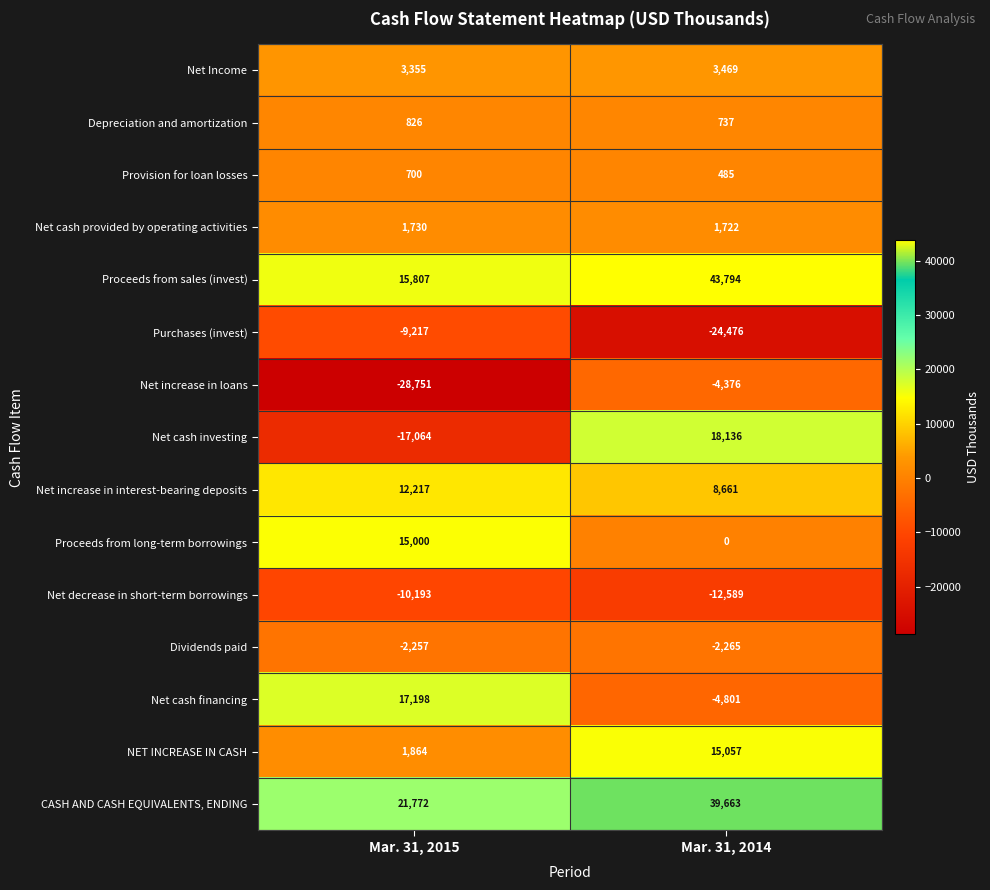

At which category is the sum across all series the highest?

Mar. 31, 2014